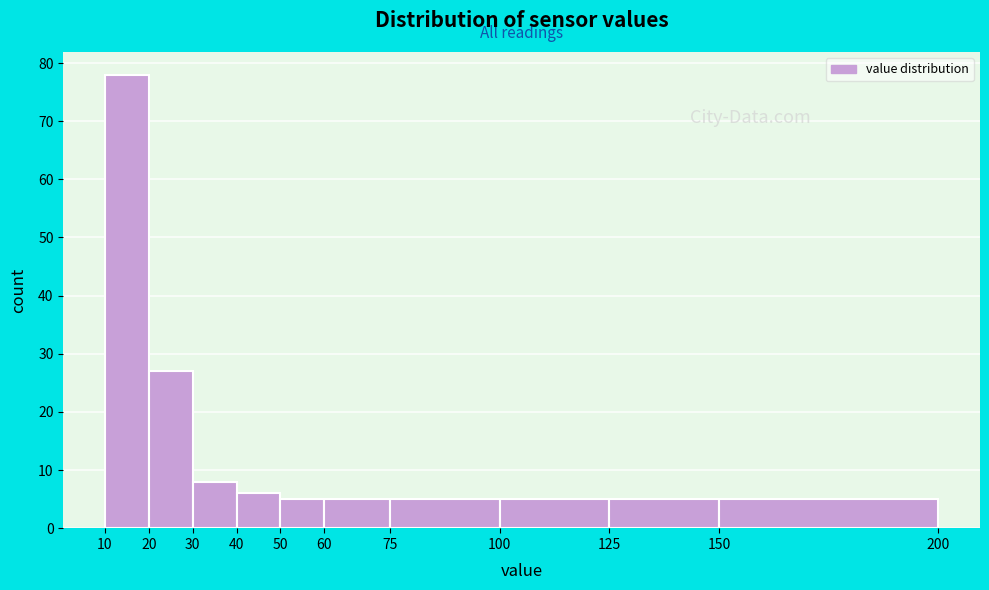

Which range on the x-axis has the tallest bar?

10 to 20